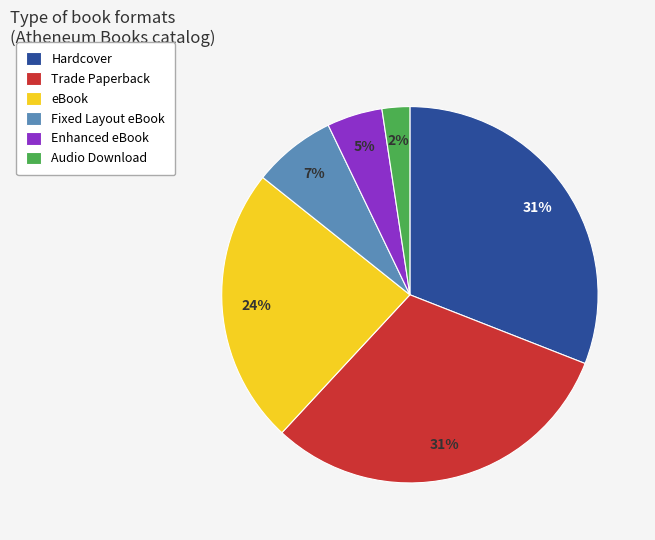

To the nearest percent, what portion does Audio Download represent?

2%